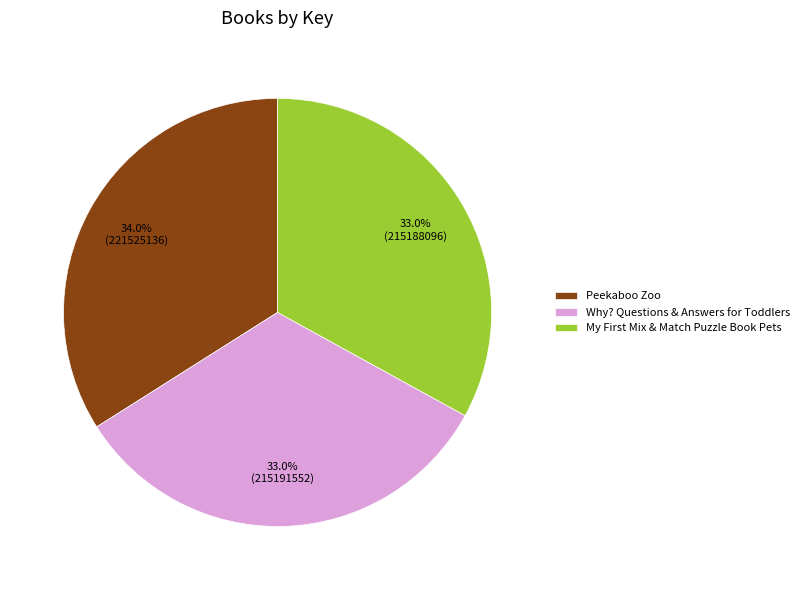

How many slices are in this pie chart?

3